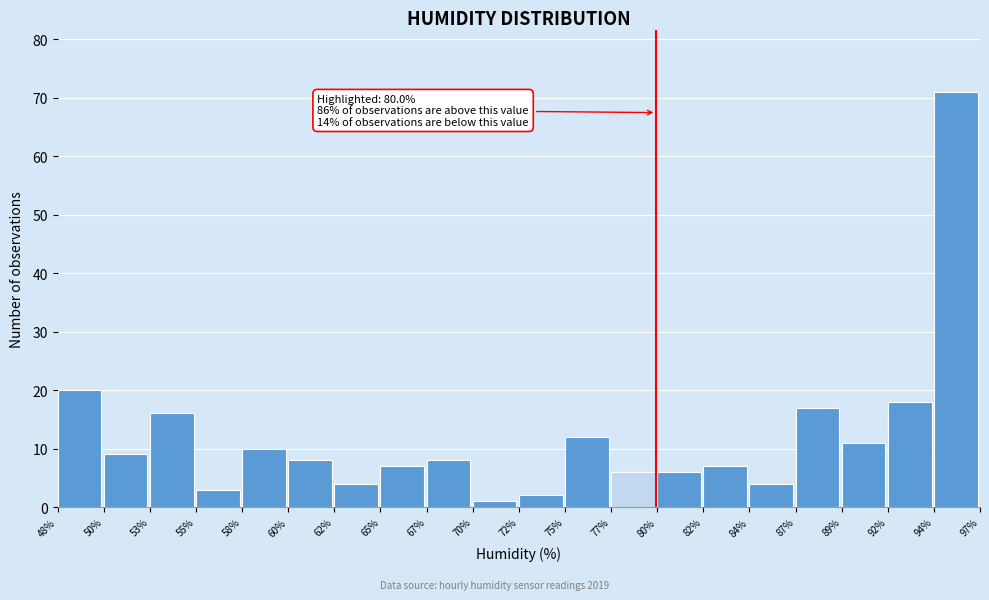

Reading left to right, transcribe all the data shown in this chart.

20	9	16	3	10	8	4	7	8	1	2	12	6	6	7	4	17	11	18	71